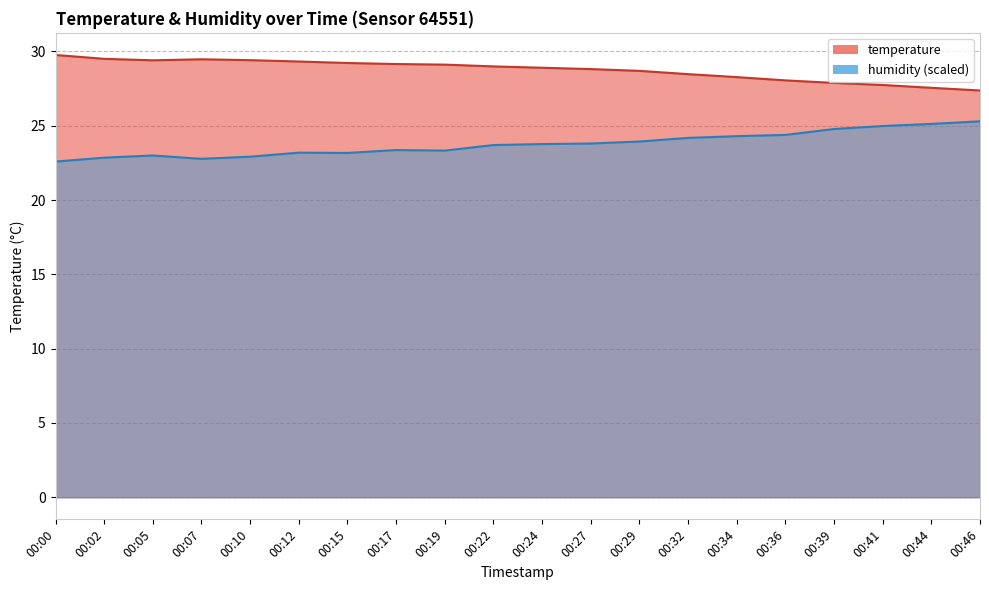

In temperature, how many points are lower than both neighbors (excluding endpoints)?

1